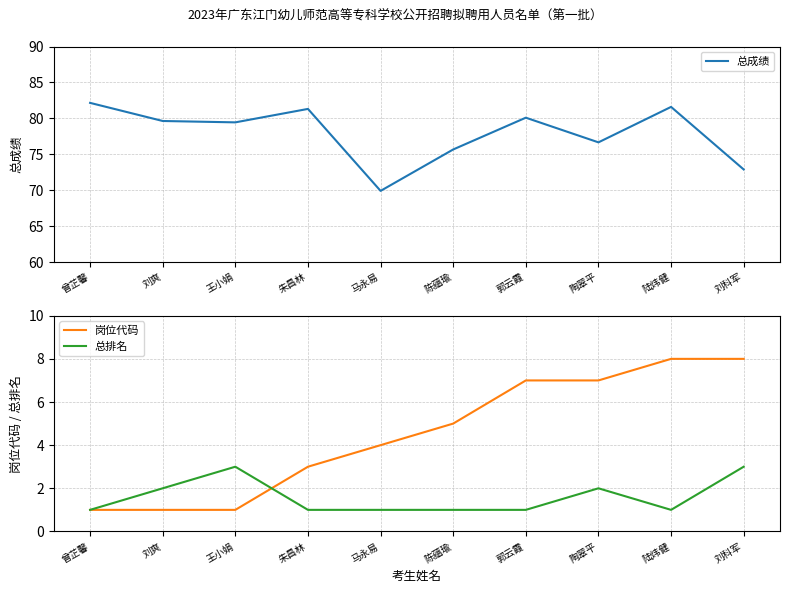

Reading left to right, list all the values displayed in this chart.

总成绩: 82.2	79.6	79.5	81.3	69.9	75.7	80.1	76.7	81.6	72.9
岗位代码: 1.0	1.0	1.0	3.0	4.0	5.0	7.0	7.0	8.0	8.0
总排名: 1.0	2.0	3.0	1.0	1.0	1.0	1.0	2.0	1.0	3.0